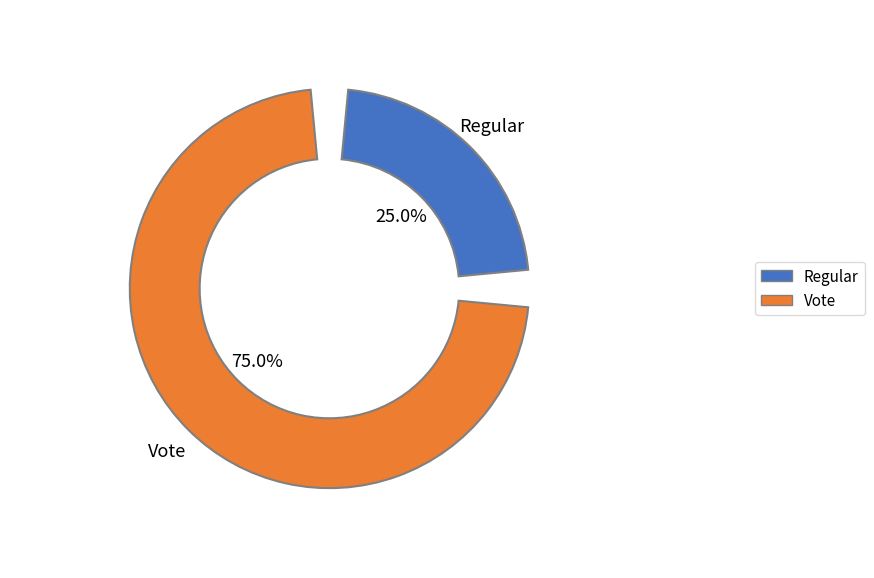

Which category has the smallest portion of the pie?

Regular